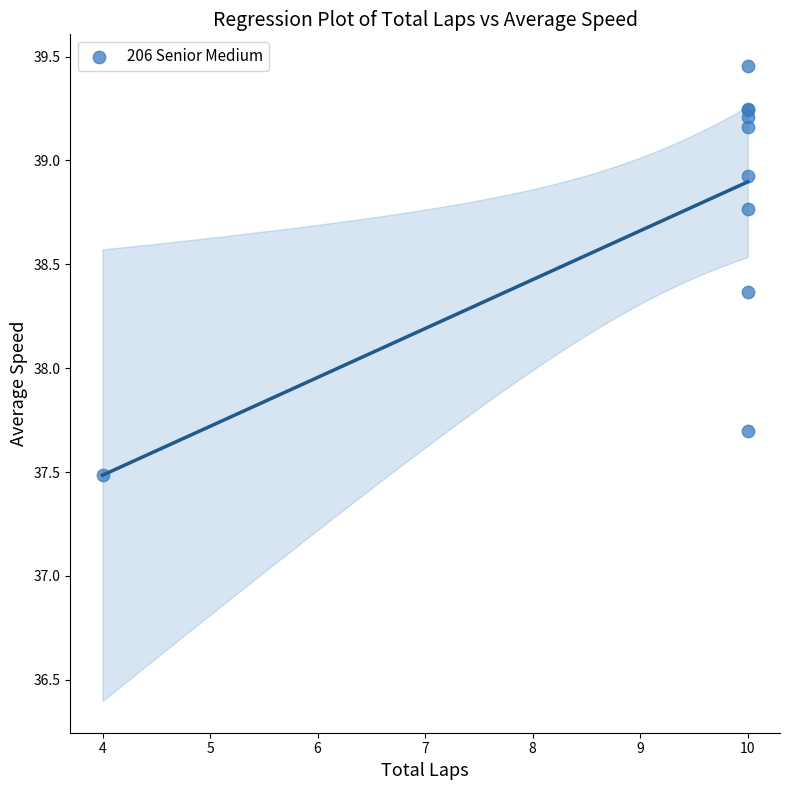

What Y value in the scatter plot is closest to 38?

37.7